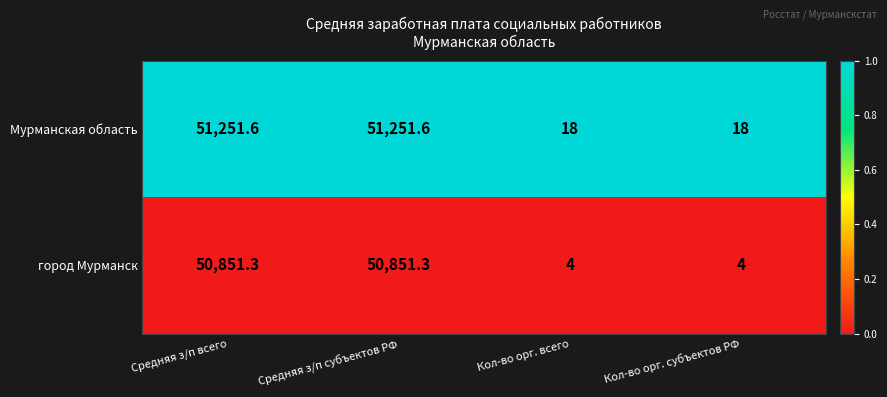

Reading left to right, list all the values displayed in this chart.

Мурманская область: Средняя з/п всего=51251.6	Средняя з/п субъектов РФ=51251.6	Кол-во орг. всего=18.0	Кол-во орг. субъектов РФ=18.0
город Мурманск: Средняя з/п всего=50851.3	Средняя з/п субъектов РФ=50851.3	Кол-во орг. всего=4.0	Кол-во орг. субъектов РФ=4.0